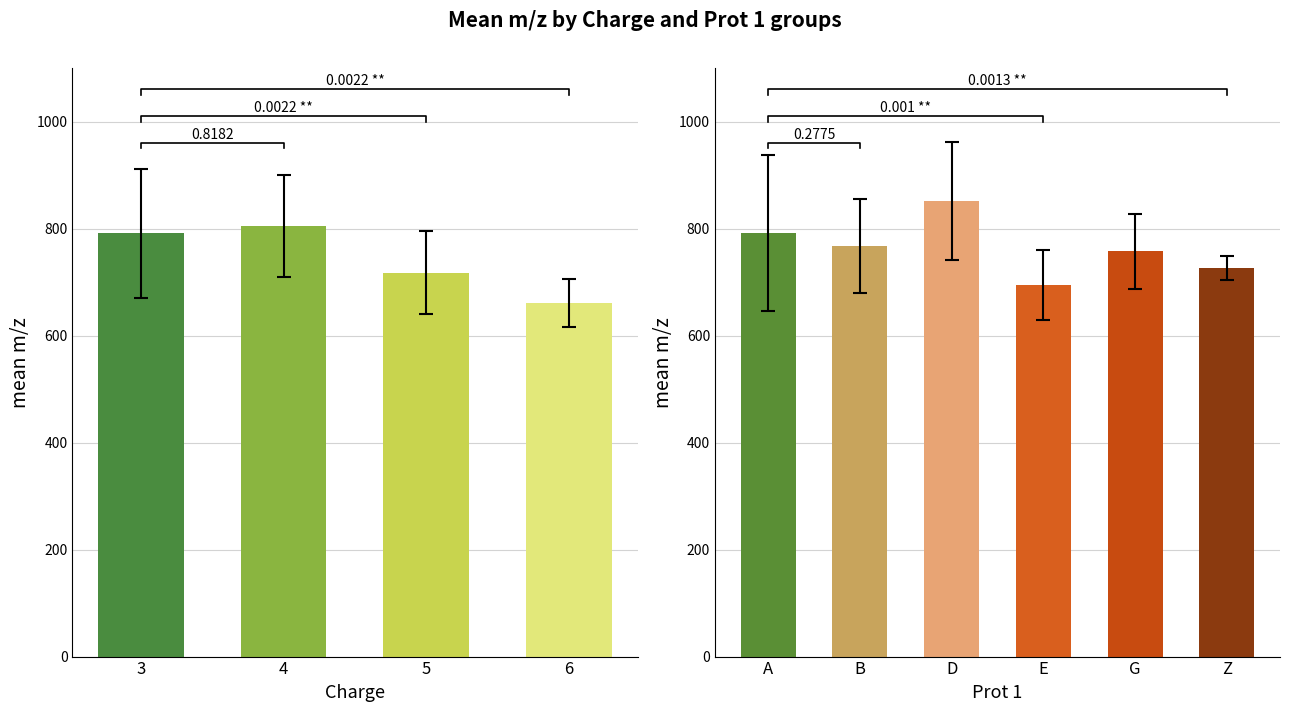

Which category has the highest value across all series?

4